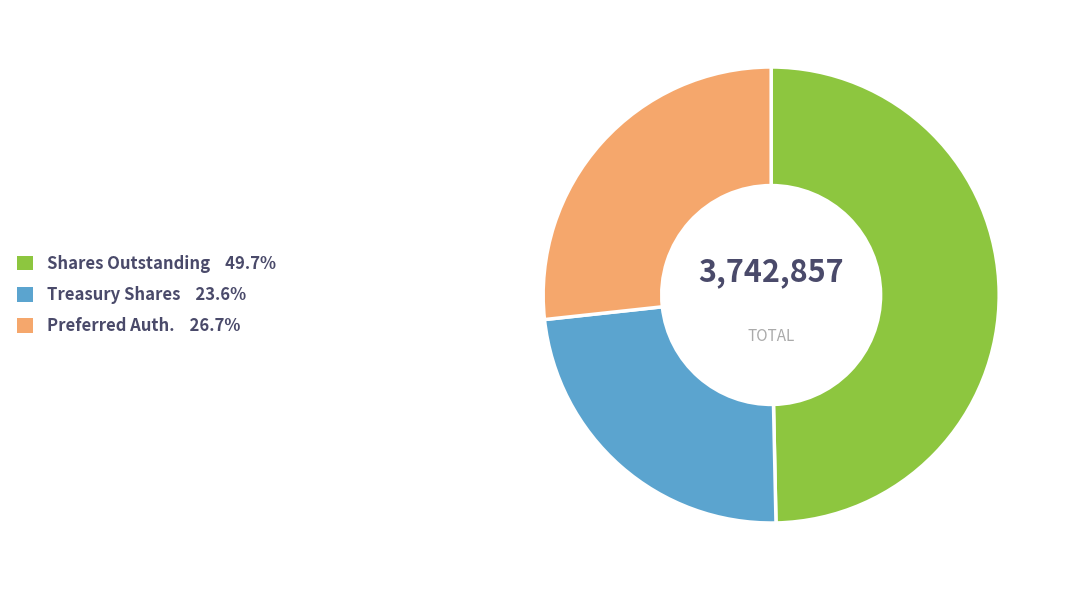

Do Preferred Auth. 26.7% and Treasury Shares 23.6% together represent more than half of the pie?

Yes